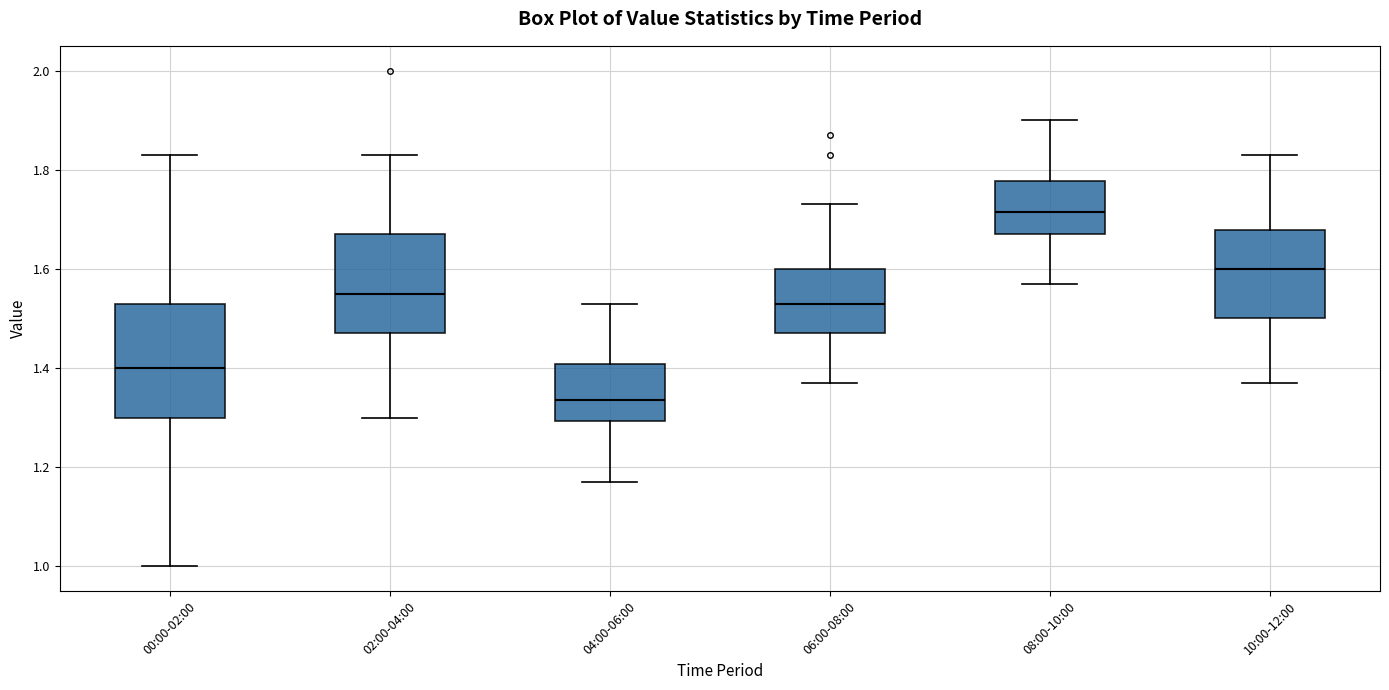

Reading left to right, read every box against the y-axis: the position of its median line, the range the box covers, and the ends of its whiskers. The values are not printed on the chart, so give them approximately, as read against the axis.

00:00-02:00: median 1.40, box 1.30 to 1.54, whiskers 1.00 to 1.84
02:00-04:00: median 1.56, box 1.48 to 1.68, whiskers 1.30 to 1.84
04:00-06:00: median 1.34, box 1.30 to 1.40, whiskers 1.18 to 1.54
06:00-08:00: median 1.54, box 1.48 to 1.60, whiskers 1.38 to 1.74
08:00-10:00: median 1.72, box 1.68 to 1.78, whiskers 1.58 to 1.90
10:00-12:00: median 1.60, box 1.50 to 1.68, whiskers 1.38 to 1.84